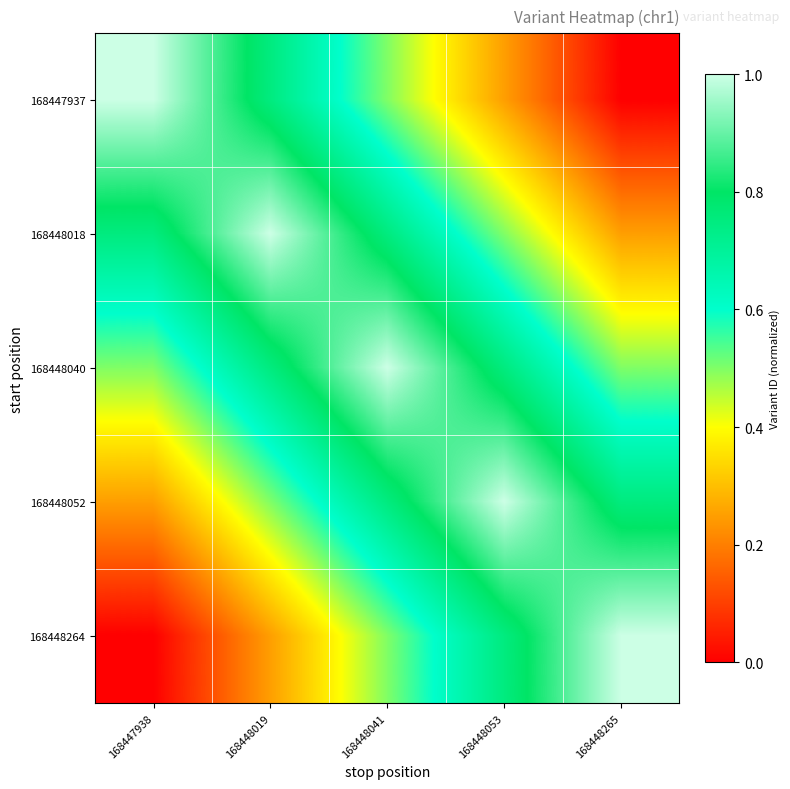

At how many categories does at least one series exceed 0?

5